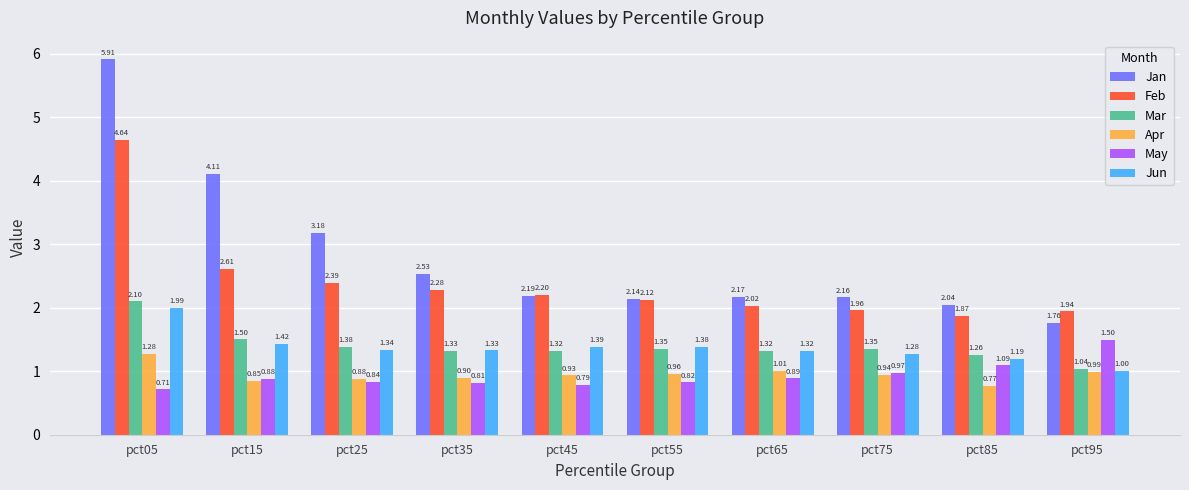

What is the spread (max minus min) of values at pct15?

3.3